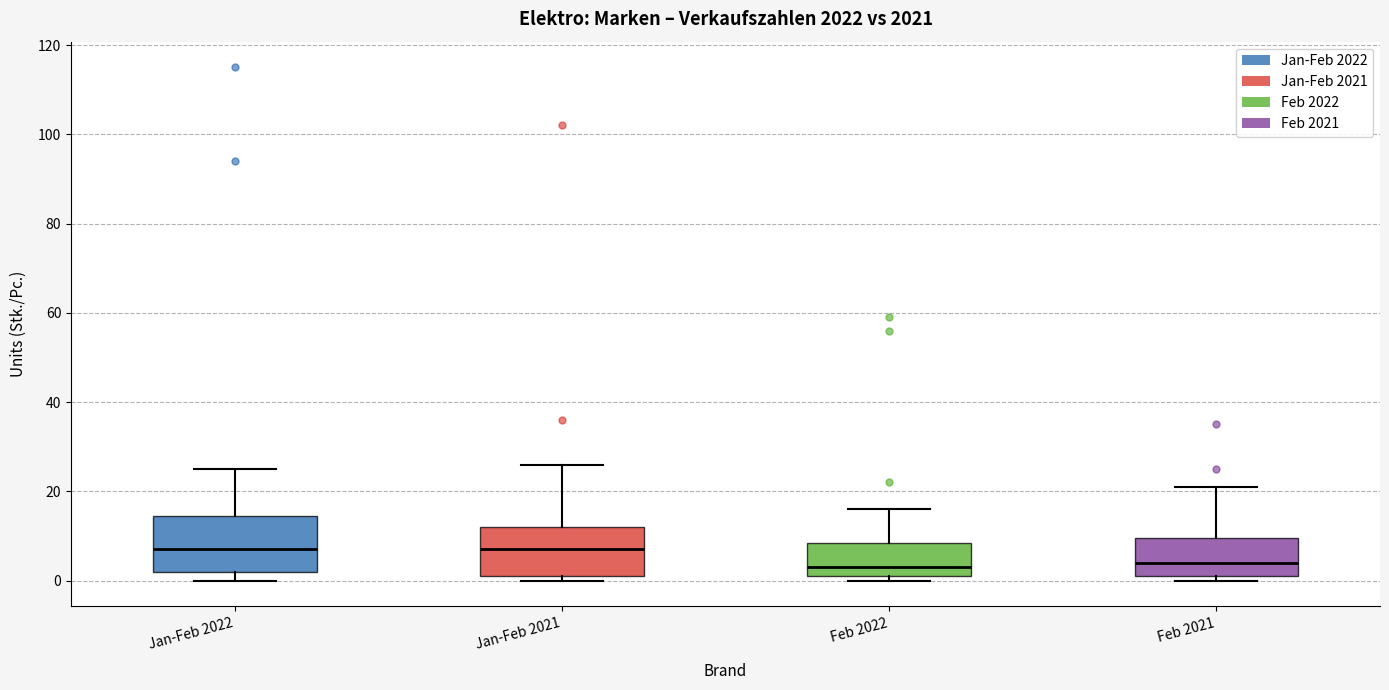

Where is the upper edge of the box for Feb 2021 on the y-axis? The values are not printed on the chart, so give them approximately, as read against the axis.

10